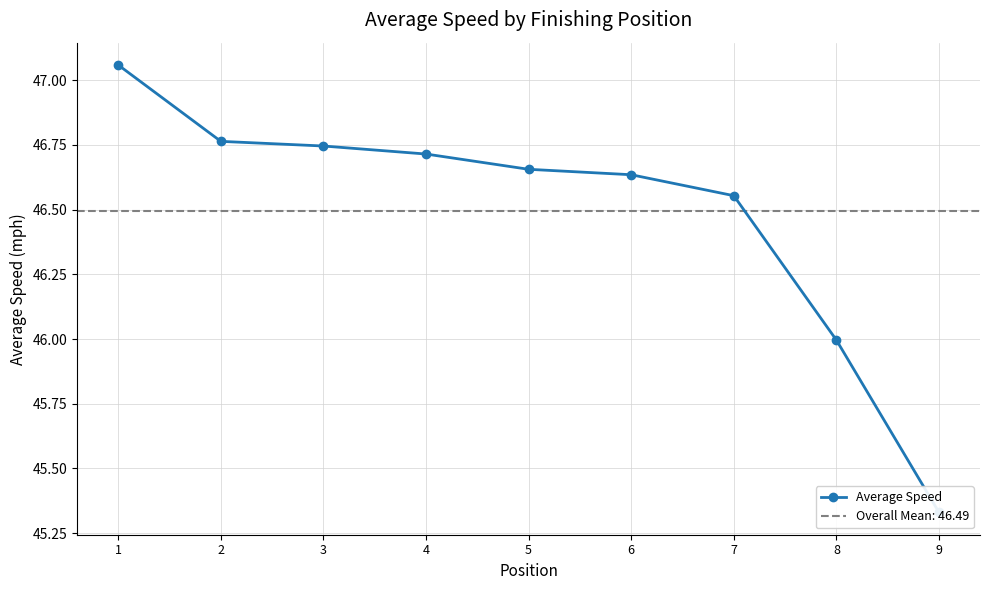

What is the value of the 6th point from the left?

46.6